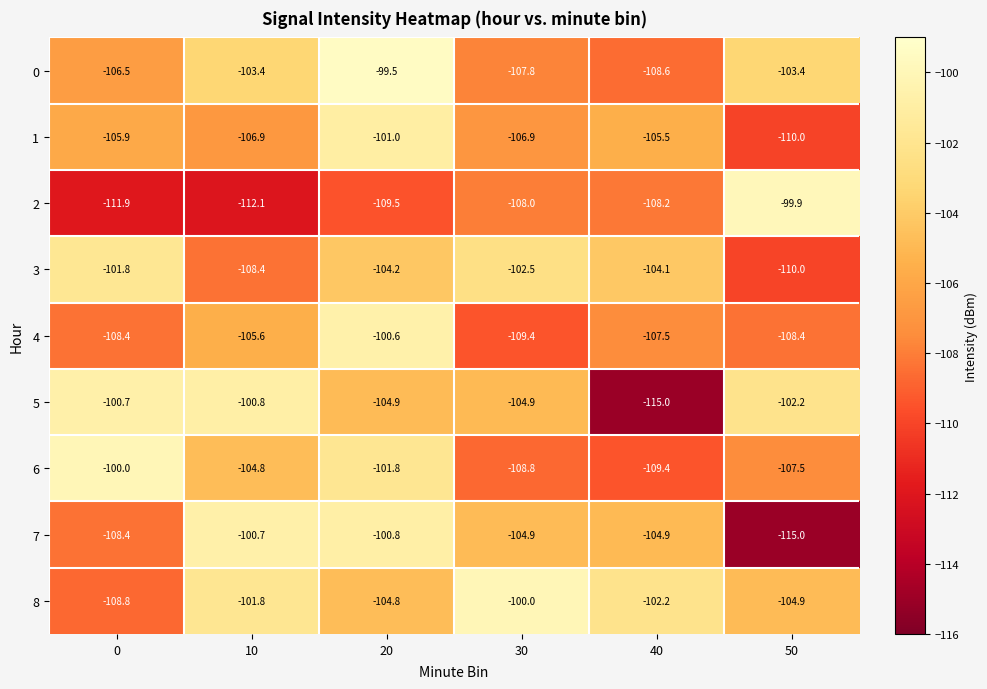

What is the difference between the highest and lowest values at 40?

12.8